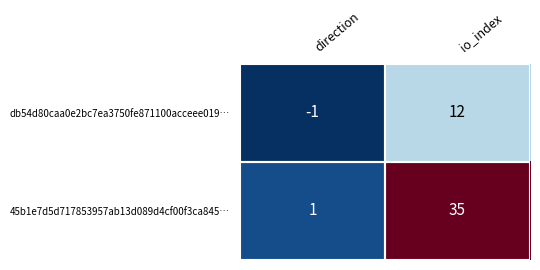

At which label does 45b1e7d5d717853957ab13d089d4cf00f3ca845… reach its minimum?

direction